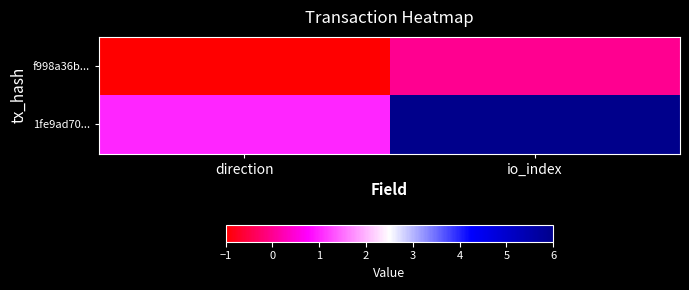

Reading left to right, extract all data points from this chart.

f998a36b...: direction=-1	io_index=0
1fe9ad70...: direction=1	io_index=6